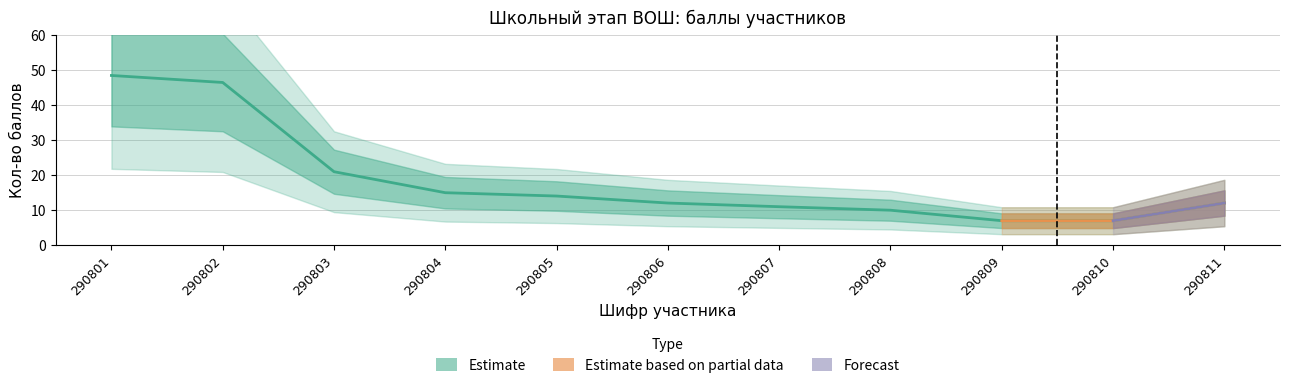

Which label corresponds to the smallest value in the chart?

290809